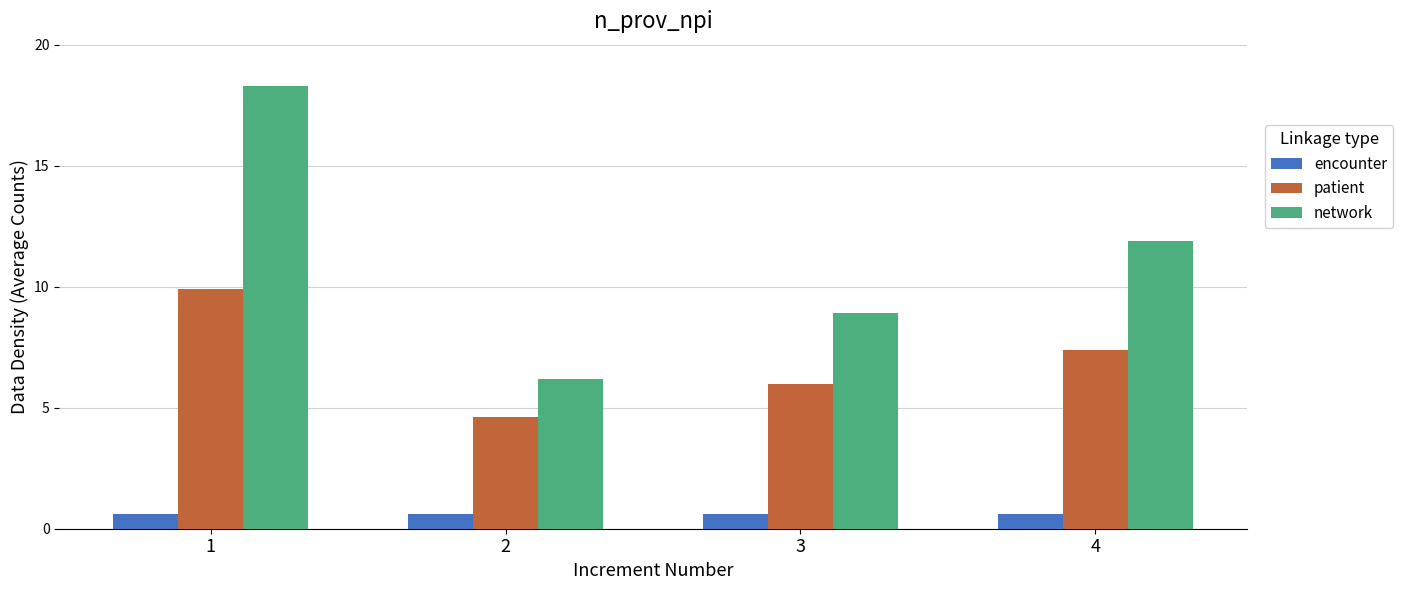

Rank the series by their maximum value, from highest to lowest.

network, patient, encounter